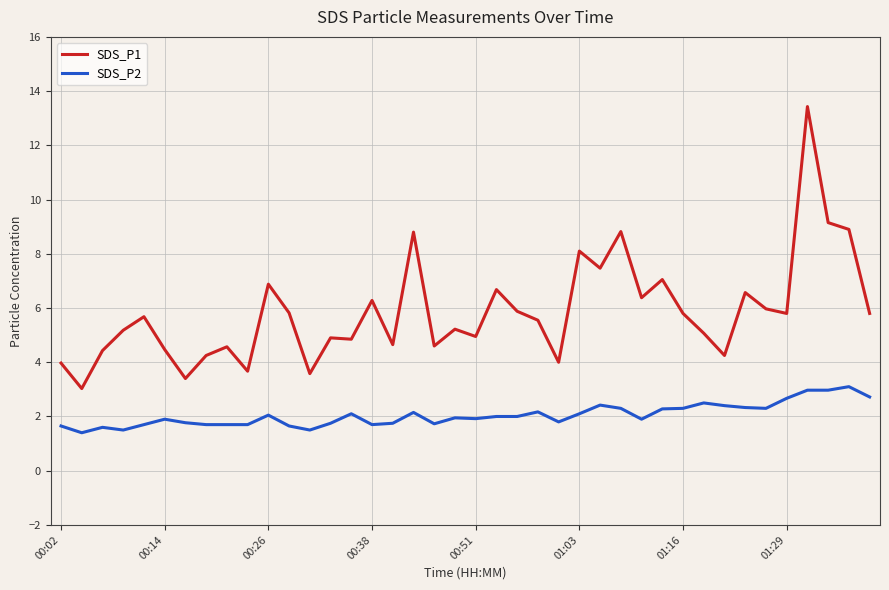

Which series has the largest total across all categories?

SDS_P1